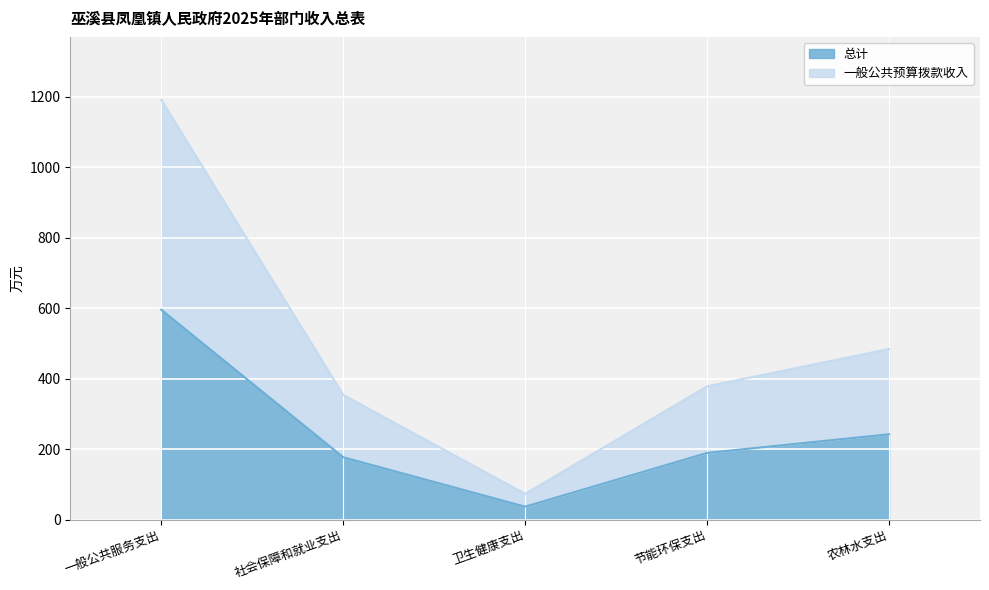

What is the minimum value shown in the chart?

36.6